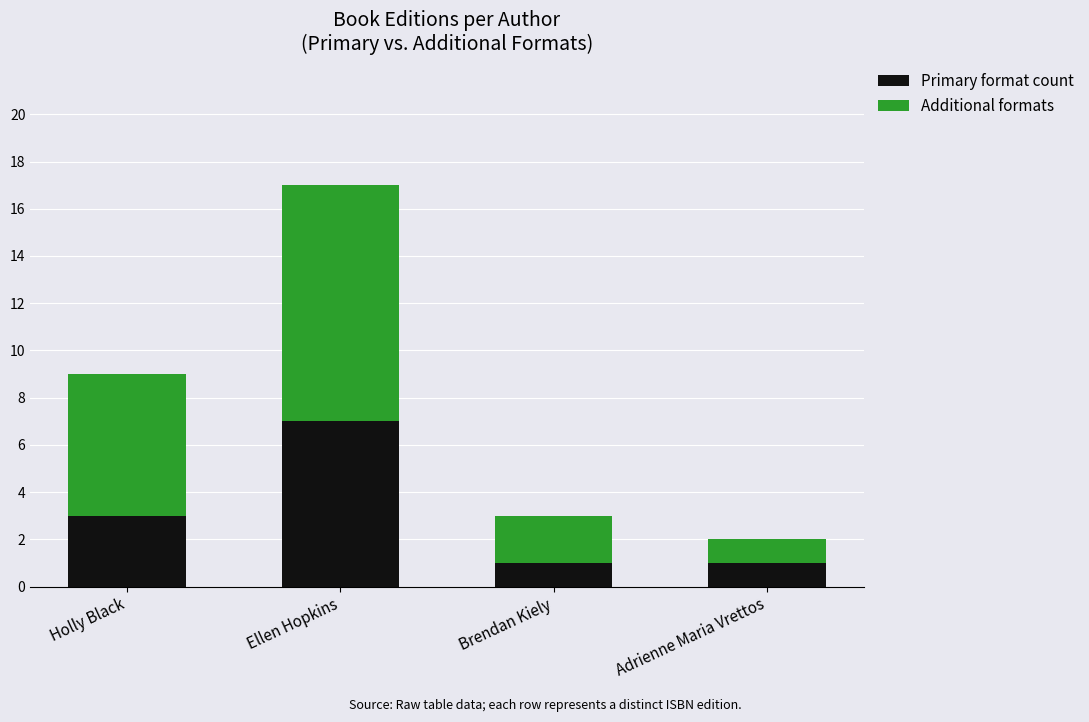

Reading left to right, list the values for the Primary format count series.

Holly Black=3	Ellen Hopkins=7	Brendan Kiely=1	Adrienne Maria Vrettos=1